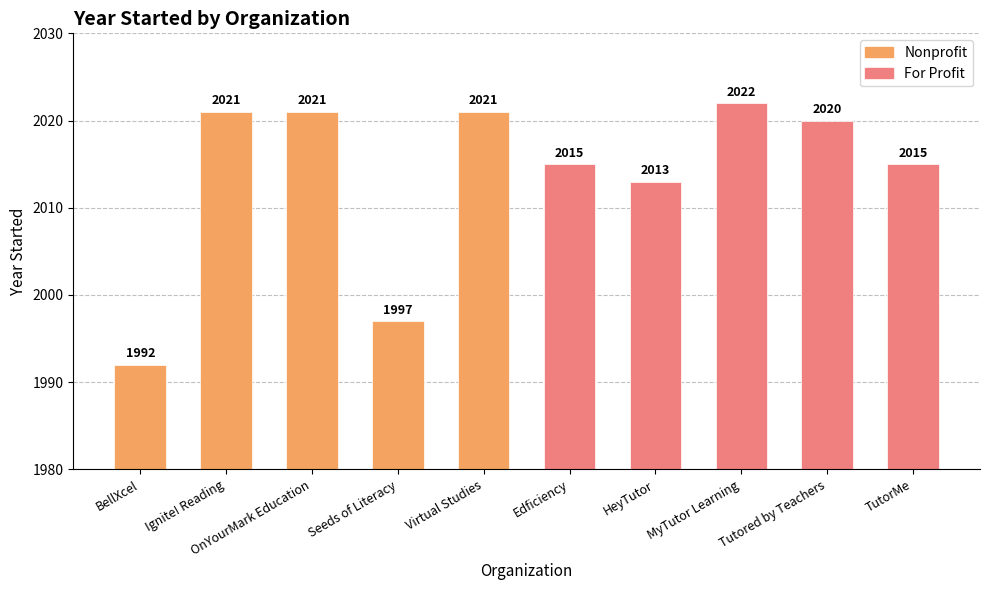

Are the bars grouped side by side (vs. stacked)?

Yes